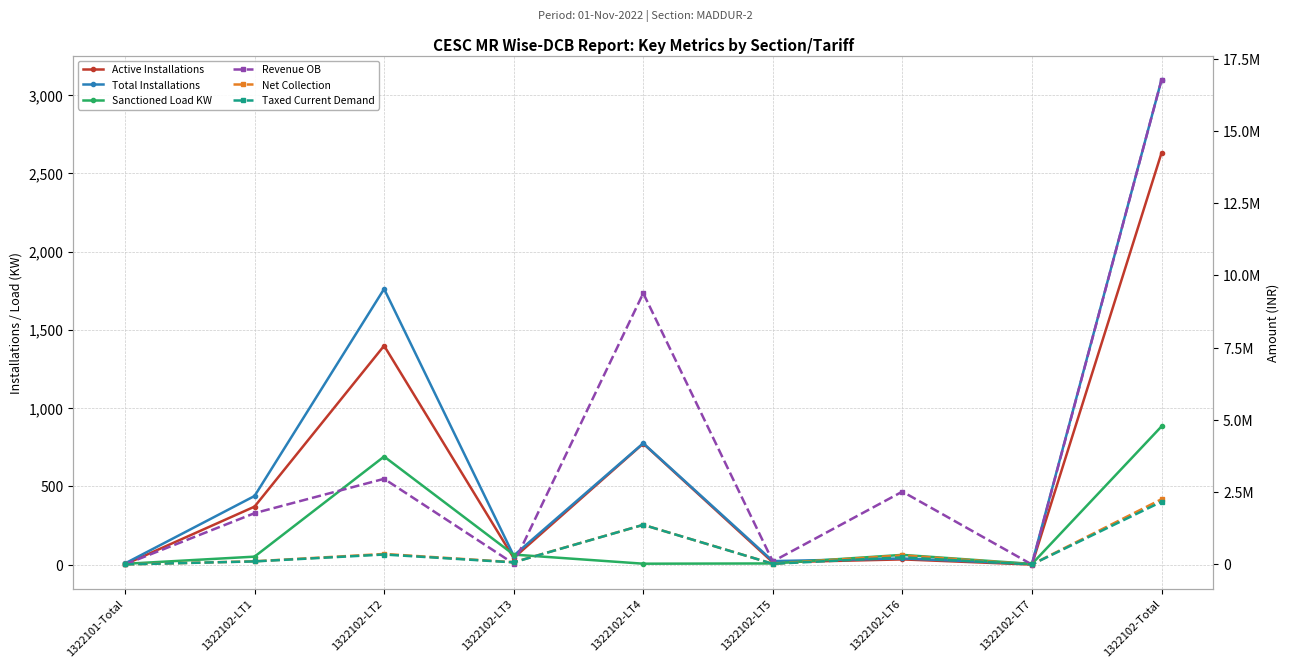

Is it true that Total Installations equals 1761.0 at 1322102-LT2?

True